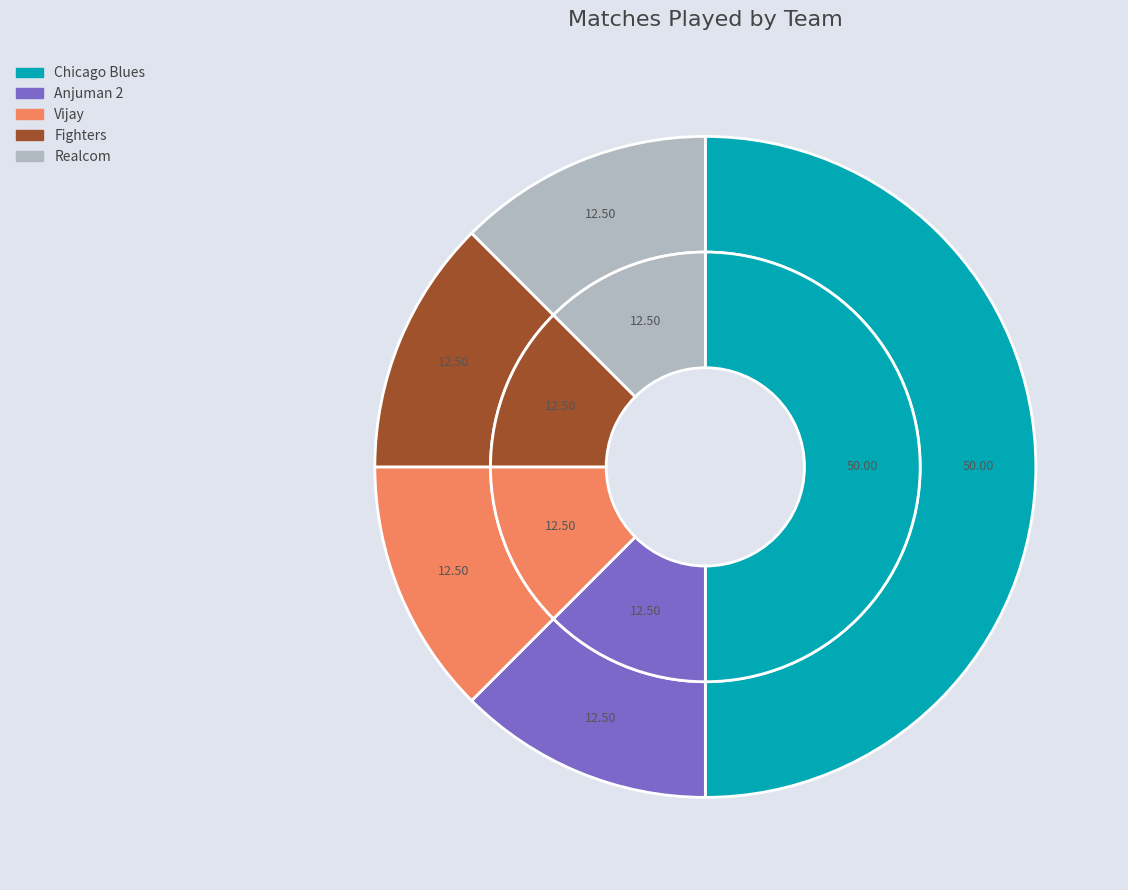

True or false: Fighters accounts for 12% of the total.

True